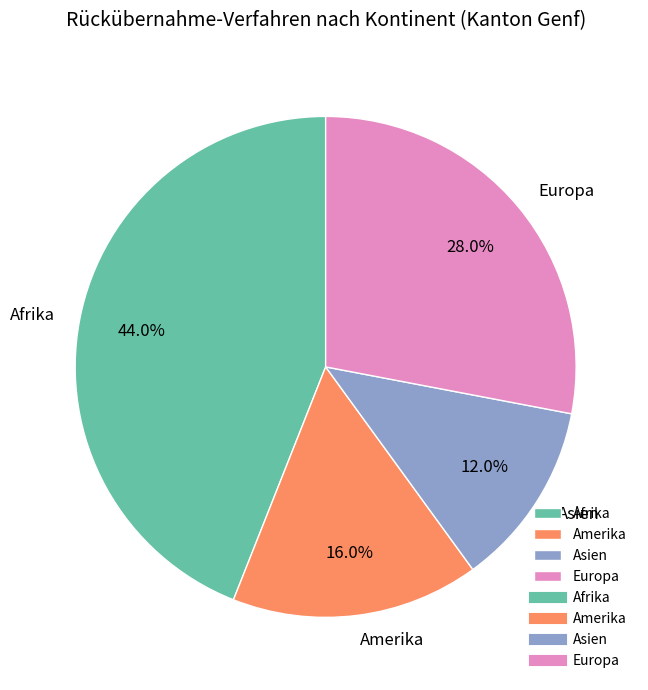

What is the largest slice in the pie chart?

Afrika